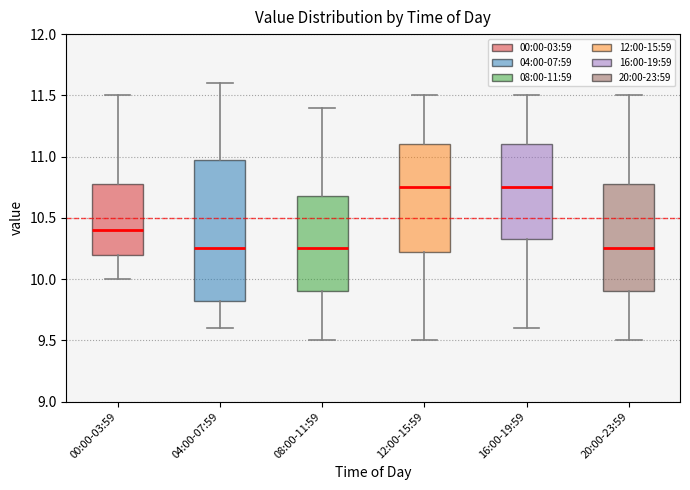

Reading left to right, read every box against the y-axis: the position of its median line, the range the box covers, and the ends of its whiskers. The values are not printed on the chart, so give them approximately, as read against the axis.

00:00-03:59: median 10.40, box 10.20 to 10.80, whiskers 10.00 to 11.50
04:00-07:59: median 10.25, box 9.85 to 11.00, whiskers 9.60 to 11.60
08:00-11:59: median 10.25, box 9.90 to 10.70, whiskers 9.50 to 11.40
12:00-15:59: median 10.75, box 10.25 to 11.10, whiskers 9.50 to 11.50
16:00-19:59: median 10.75, box 10.35 to 11.10, whiskers 9.60 to 11.50
20:00-23:59: median 10.25, box 9.90 to 10.80, whiskers 9.50 to 11.50